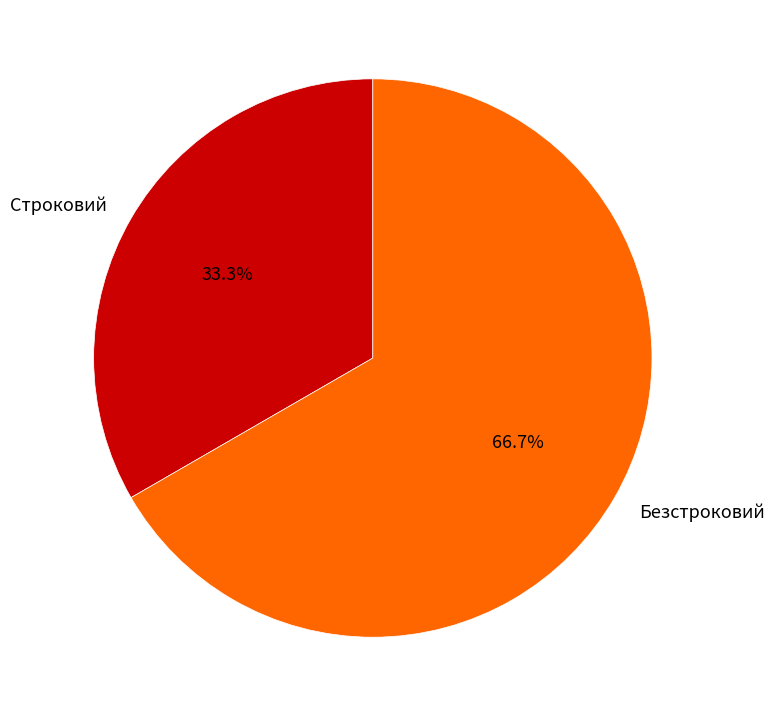

Which category has the smallest portion of the pie?

Строковий